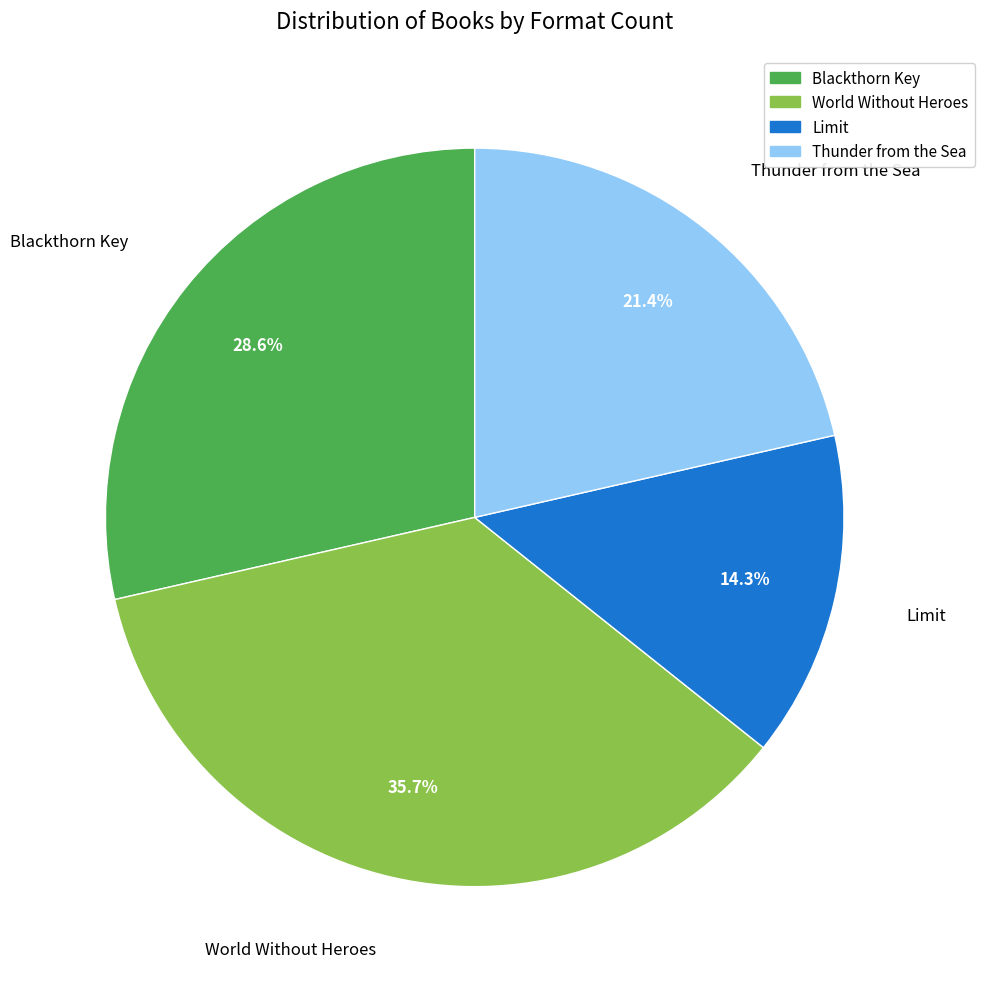

Rank the categories by value from highest to lowest.

World Without Heroes, Blackthorn Key, Thunder from the Sea, Limit